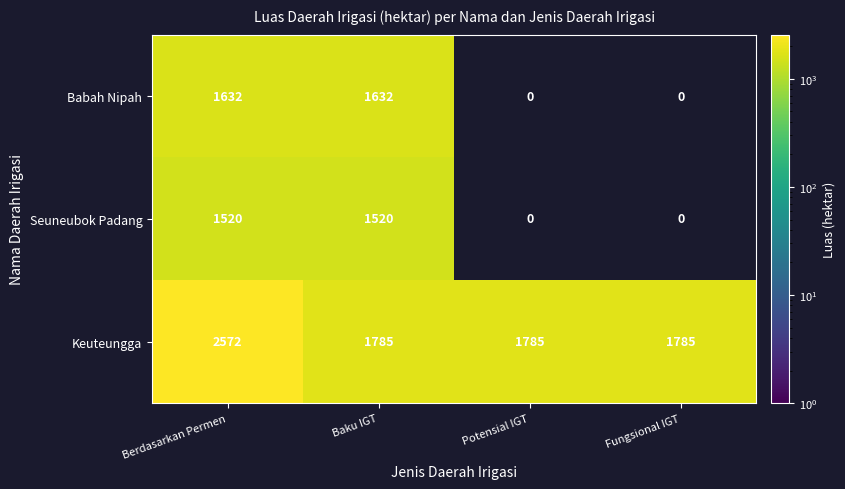

The Babah Nipah series shows 2690 at Berdasarkan Permen. True or false?

False